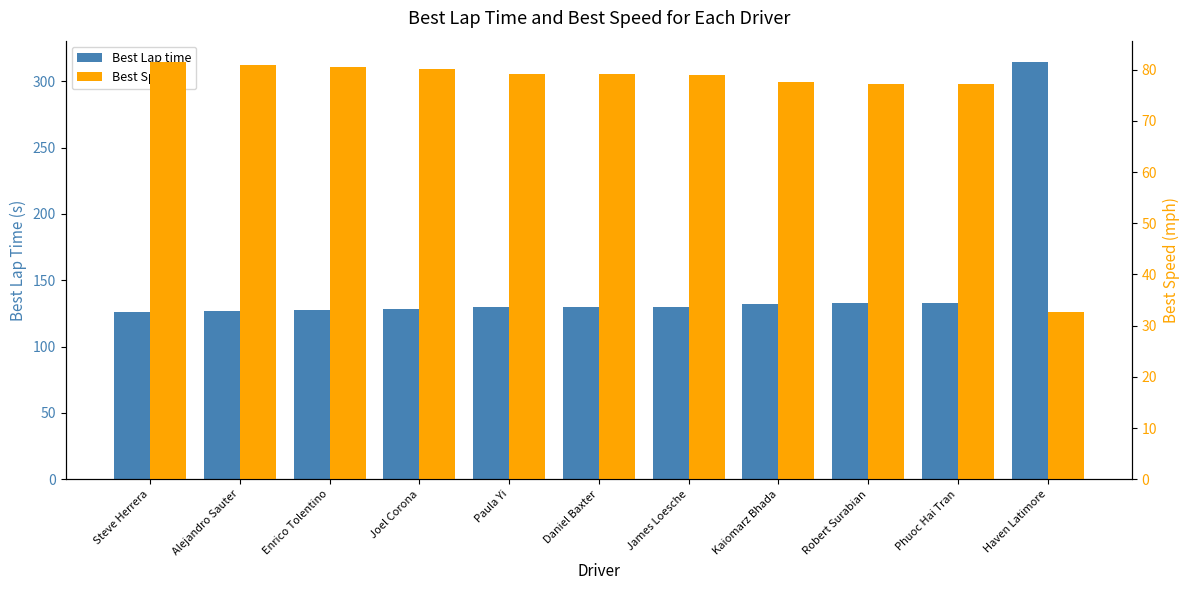

How many distinct data groups are displayed?

2